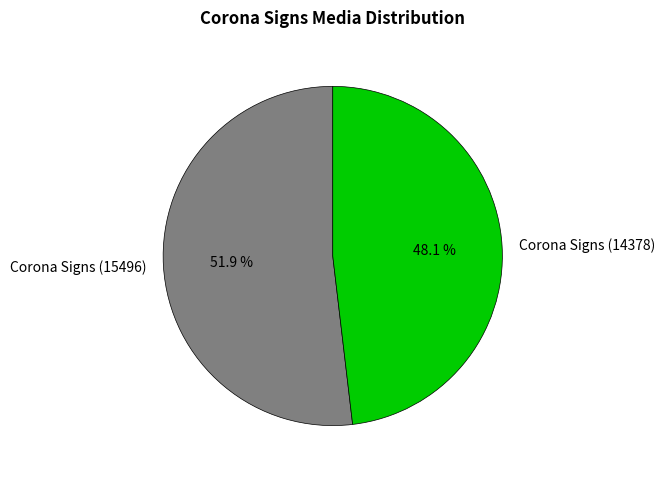

To the nearest percent, what portion does Corona Signs (14378) represent?

48%